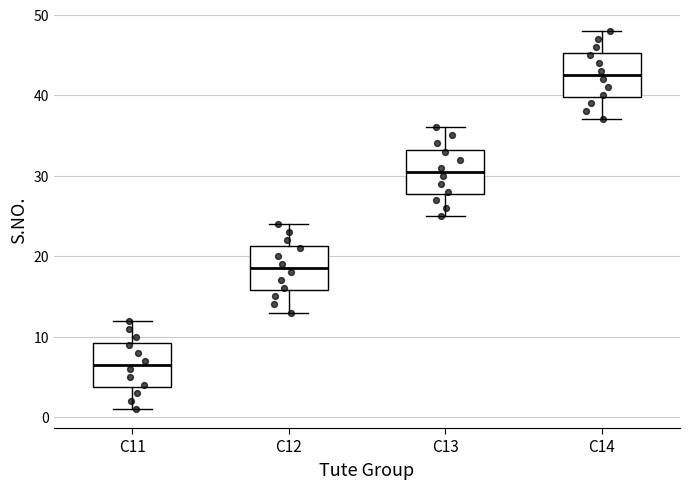

Which box has the lowest median line?

C11